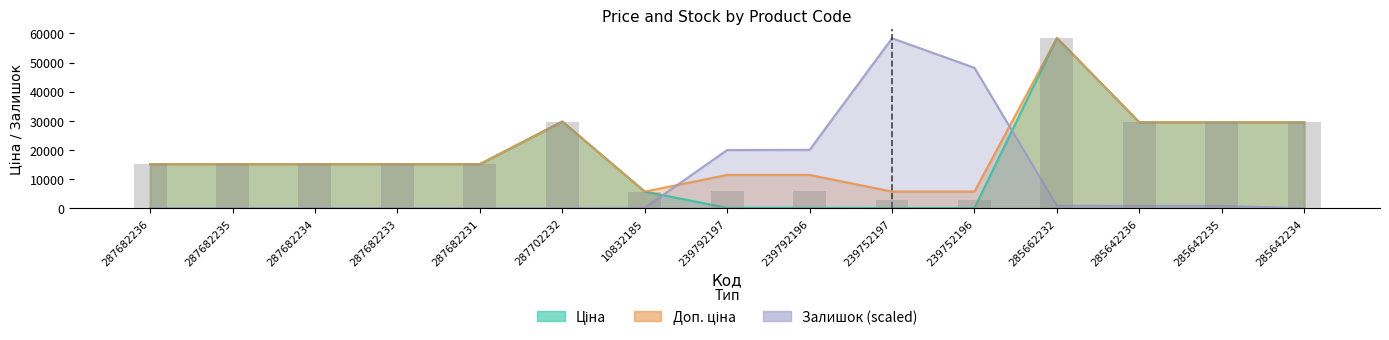

What is the label of the 14th bar from the right?

287682235